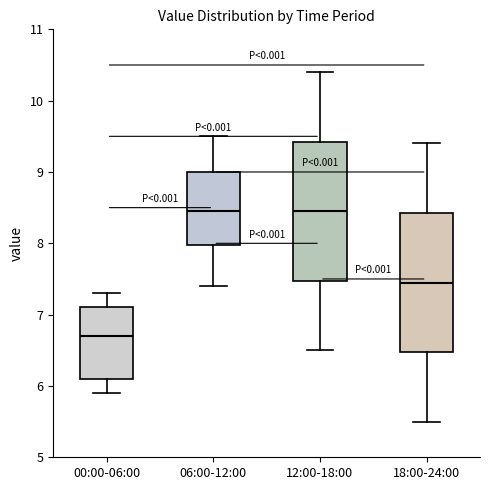

Reading left to right, read every box against the y-axis: the position of its median line, the range the box covers, and the ends of its whiskers. The values are not printed on the chart, so give them approximately, as read against the axis.

00:00-06:00: median 6.7, box 6.1 to 7.1, whiskers 5.9 to 7.3
06:00-12:00: median 8.5, box 8.0 to 9.0, whiskers 7.4 to 9.5
12:00-18:00: median 8.5, box 7.5 to 9.4, whiskers 6.5 to 10.4
18:00-24:00: median 7.5, box 6.5 to 8.4, whiskers 5.5 to 9.4